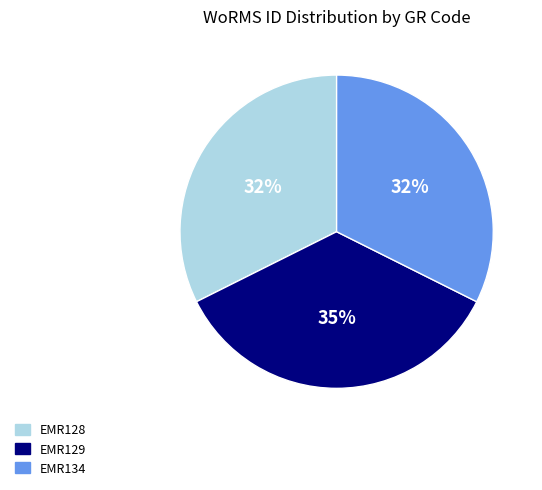

Approximately how many times larger is the value at EMR134 compared to EMR129?

0.9